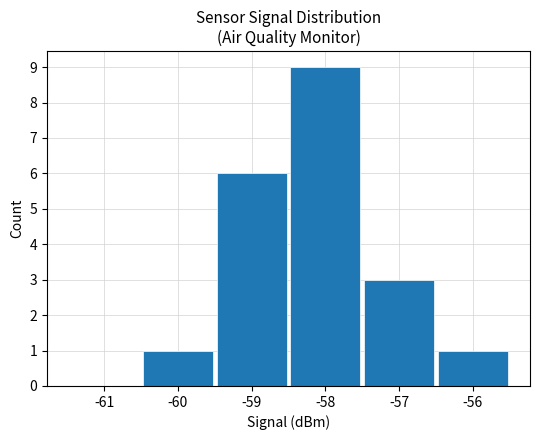

What is the change in value from -61 to -58?

+9